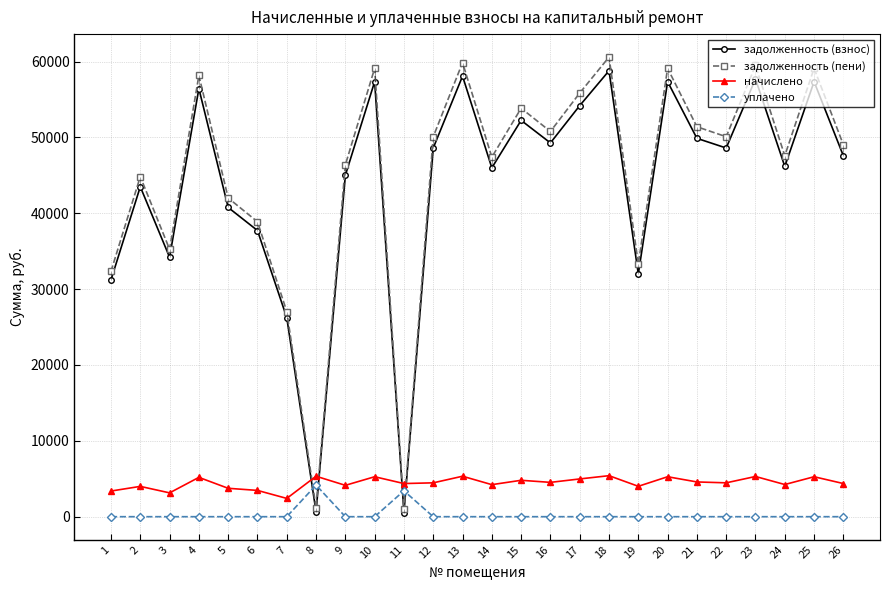

At which category is the sum across all series the highest?

18